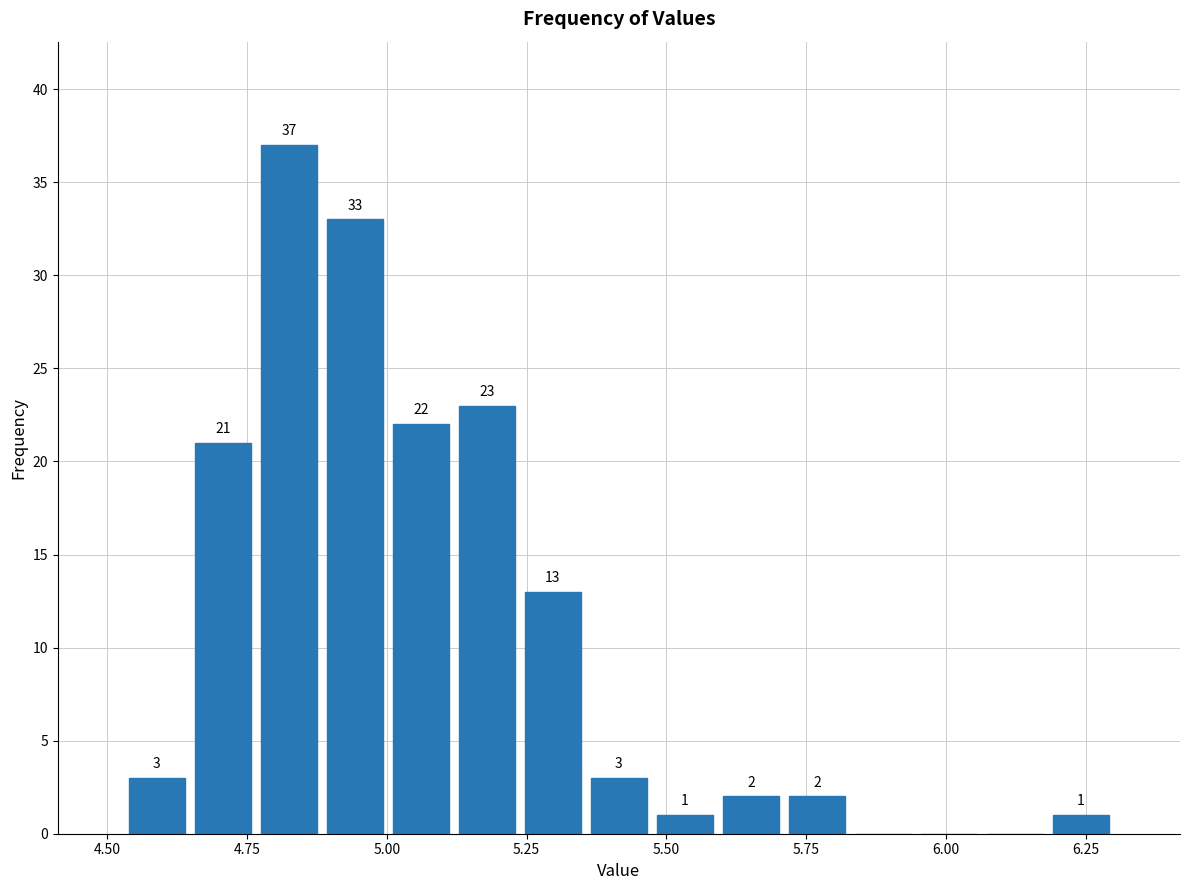

Read against the x-axis, roughly where is the centre of the tallest bar?

4.85